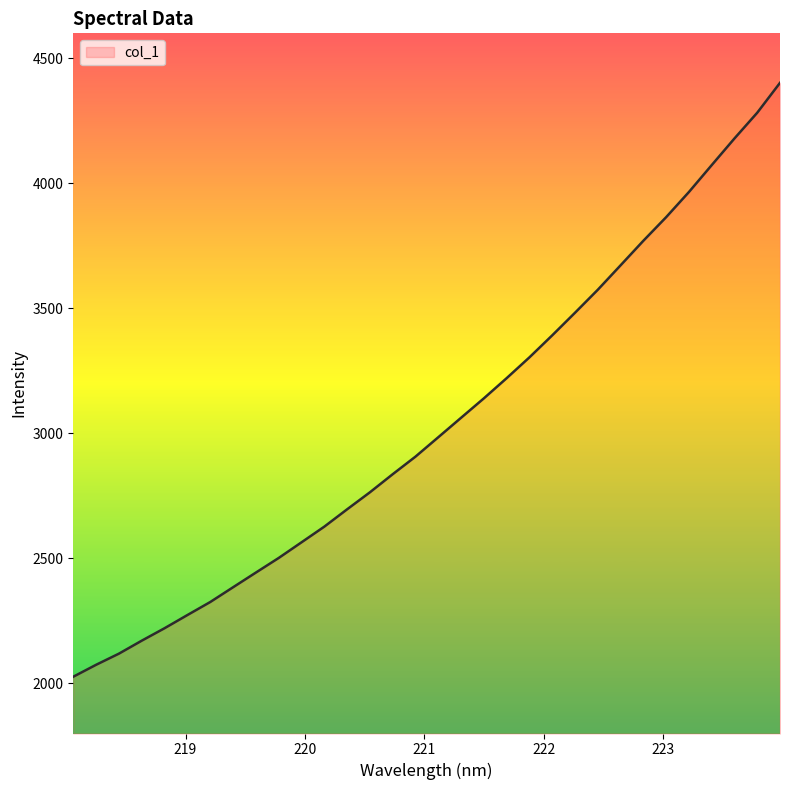

What is the smallest value displayed?

2027.1